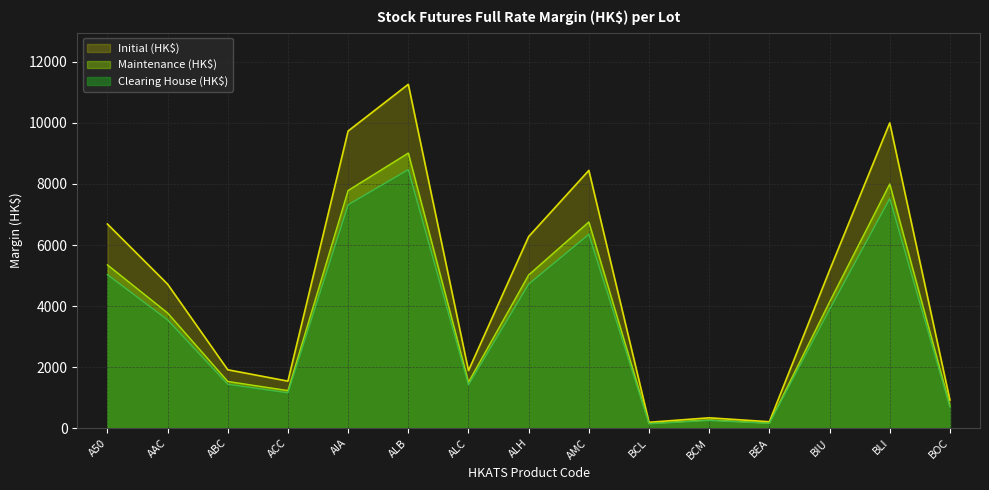

Between ALC and ALH, which is larger?

ALH